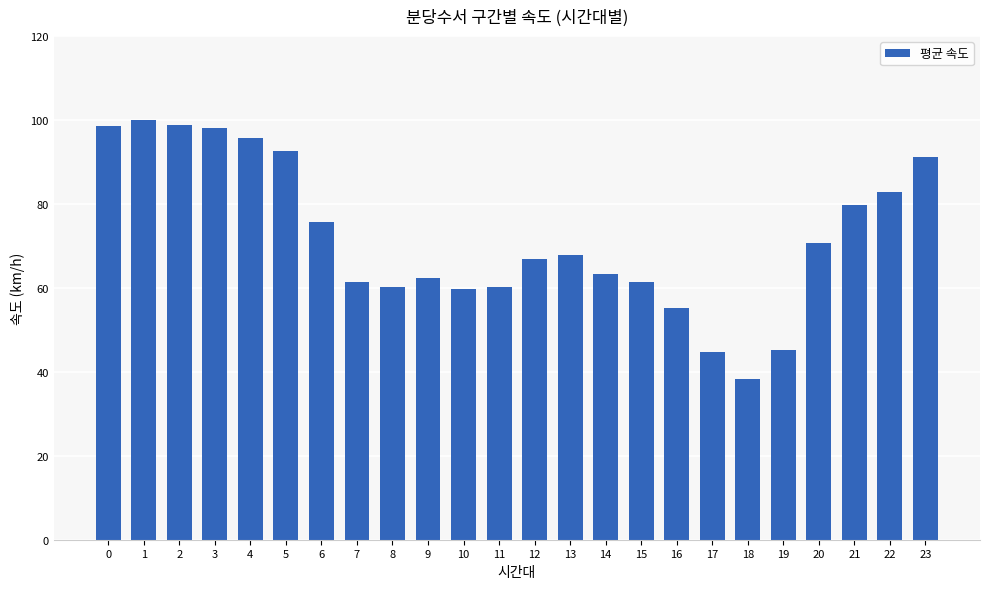

At which category does the chart reach its minimum across all series?

18